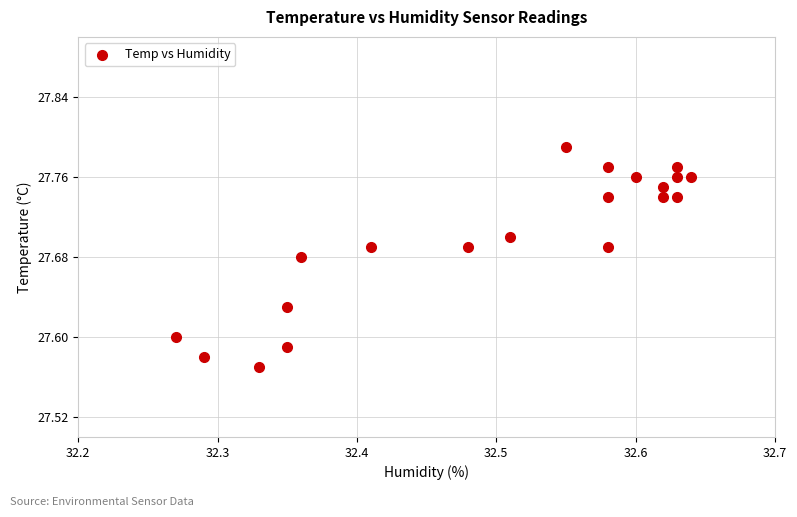

What is the range of X values (max minus min)?

0.4